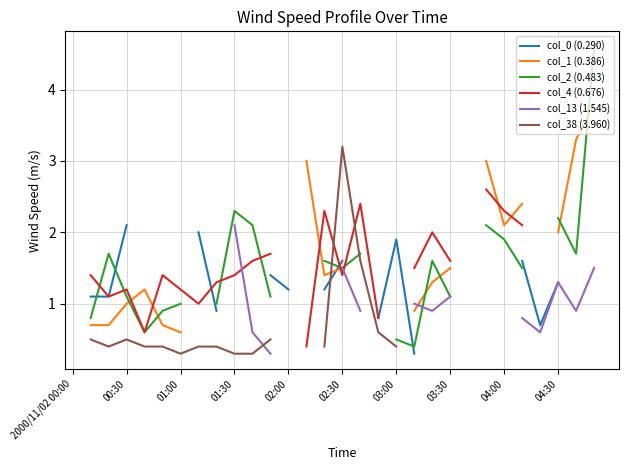

At which category is the sum across all series the highest?

02:30